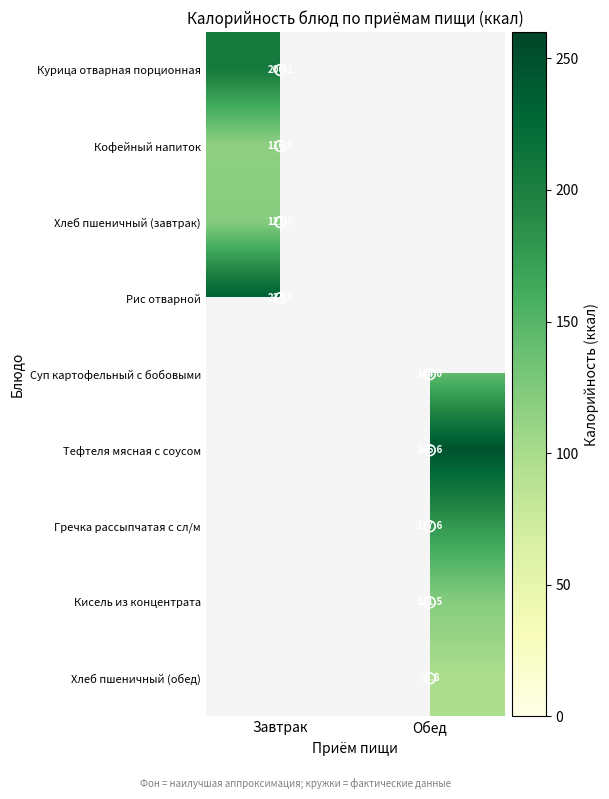

How many categories are shown in the chart?

2